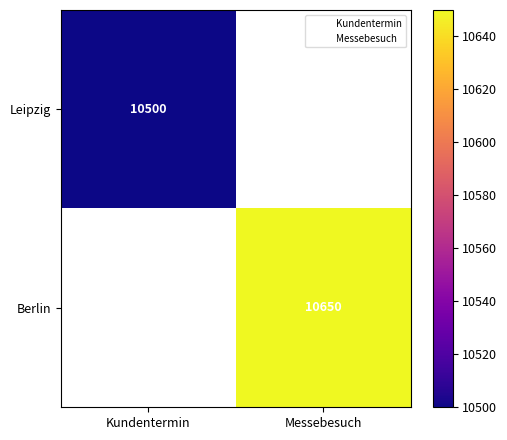

At how many categories does at least one series exceed 10612?

1